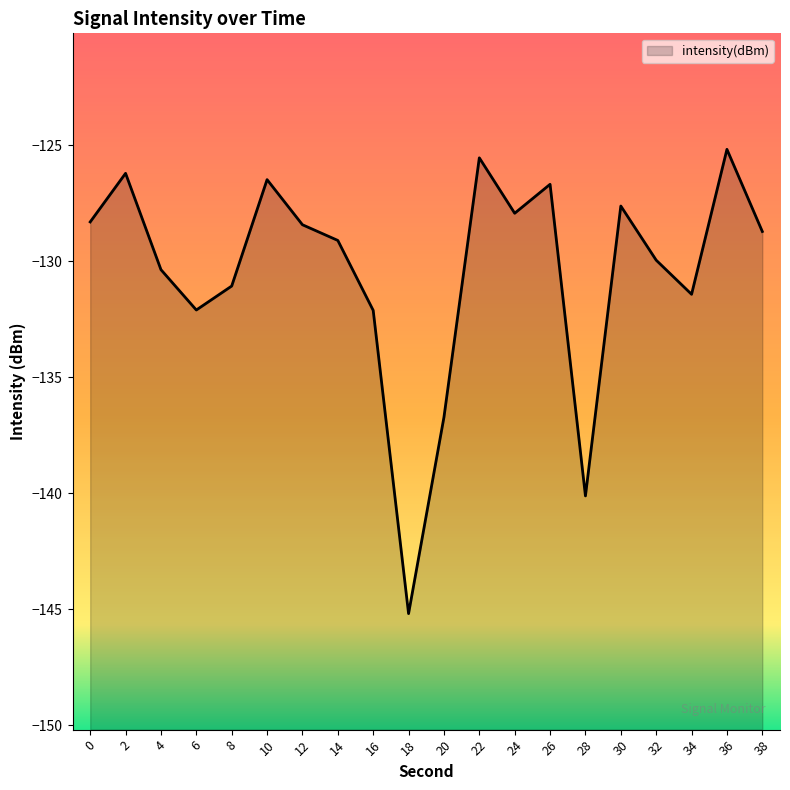

What is the sum of the values at 26 and 14?

-255.8